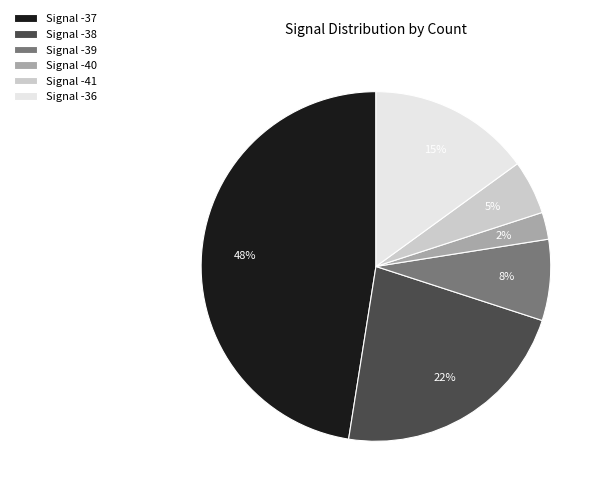

What percentage is the Signal -36 slice, to the nearest percent?

15%